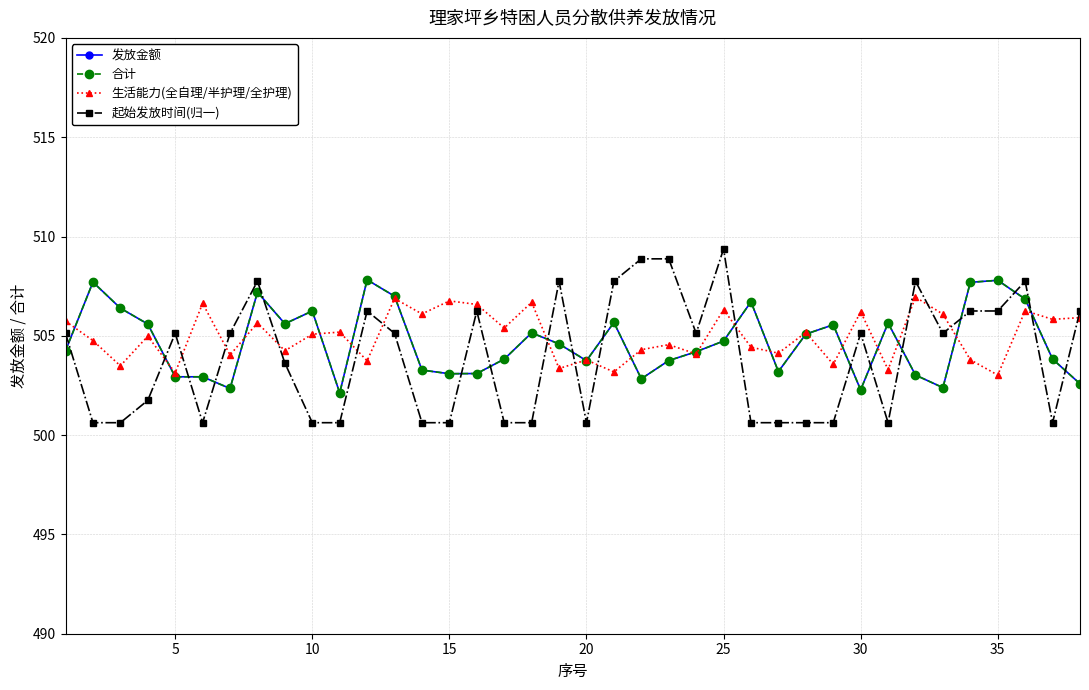

Does the chart display data point markers on the line(s)?

Yes